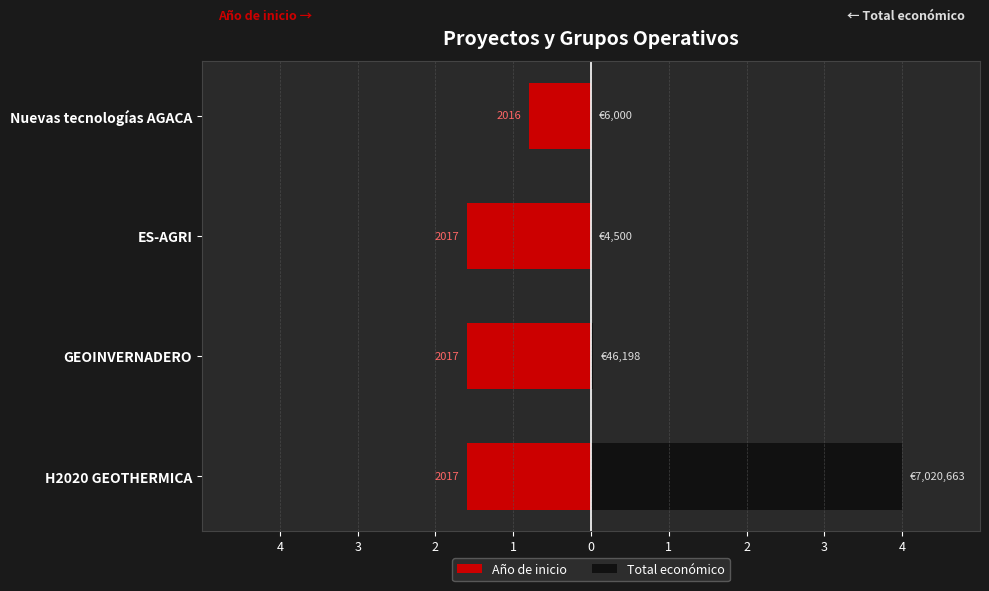

What is the average value of the Total económico series?

1.0